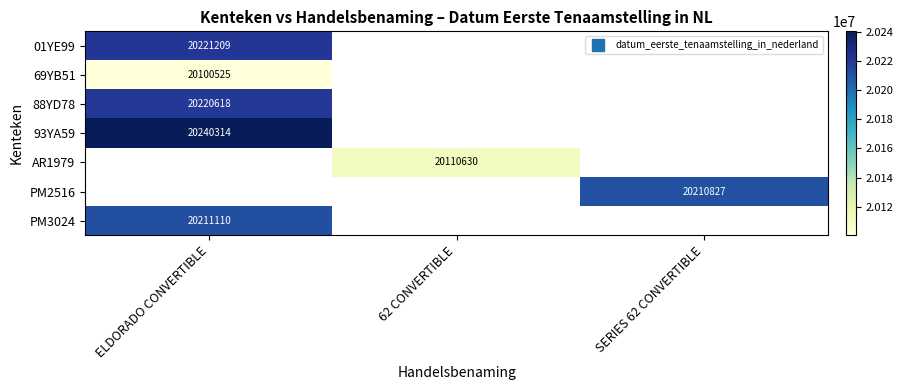

How many categories are shown in the chart?

3